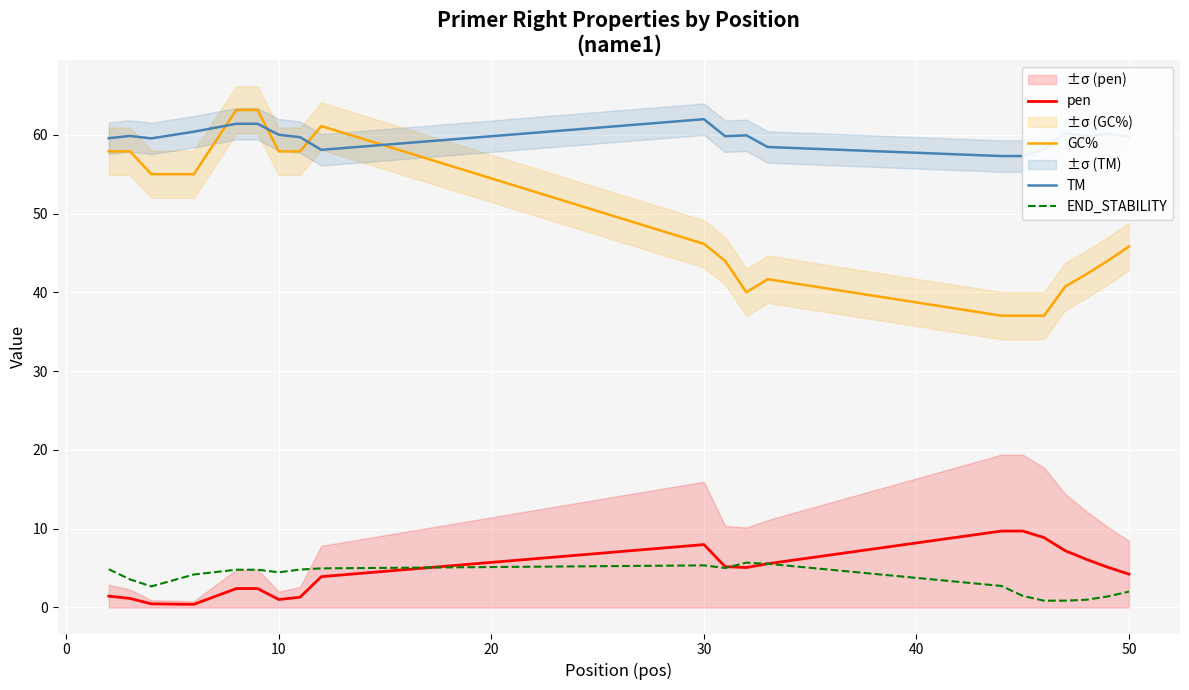

True or false: GC% and pen intersect in this chart.

False